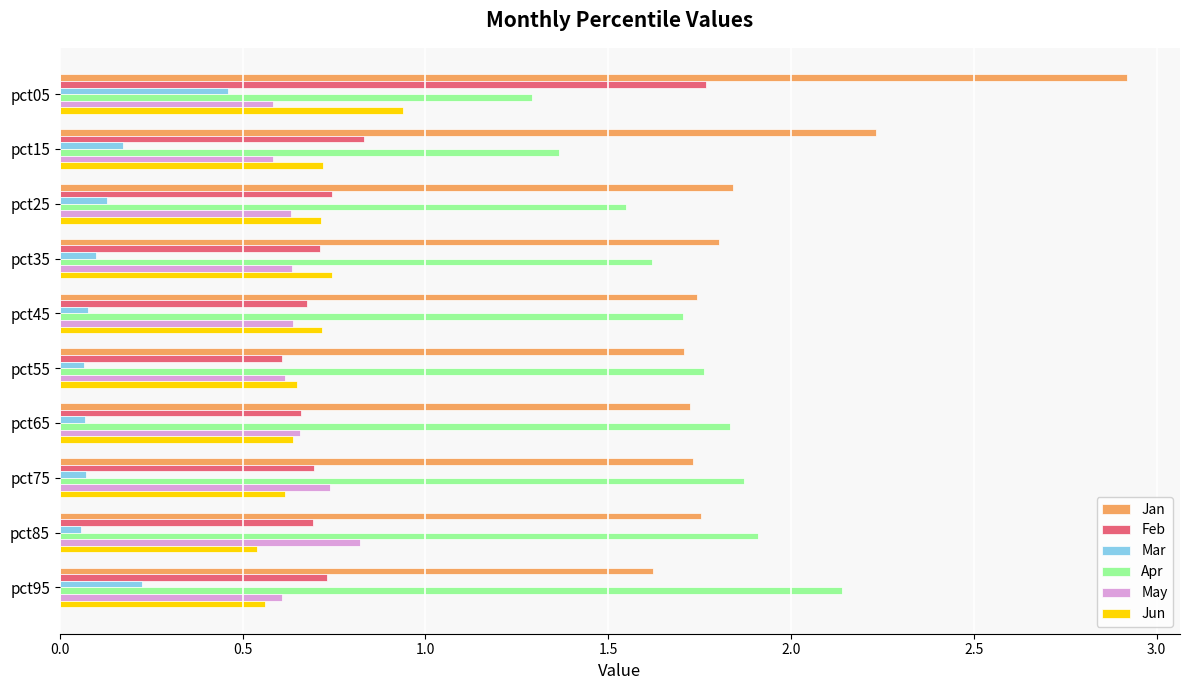

Is it true that Feb equals 1.8 at pct05?

True